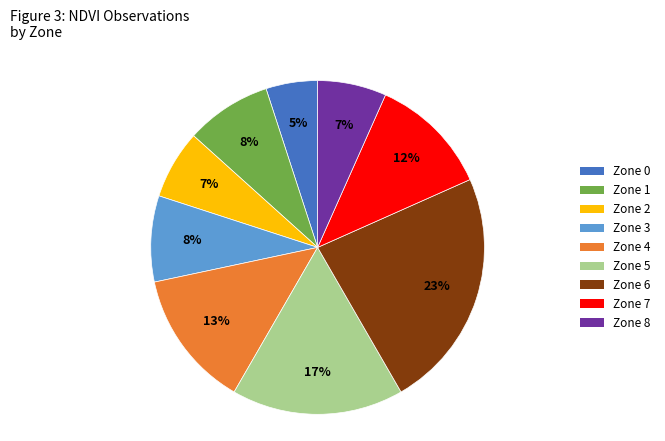

To the nearest percent, what portion does Zone 5 represent?

17%